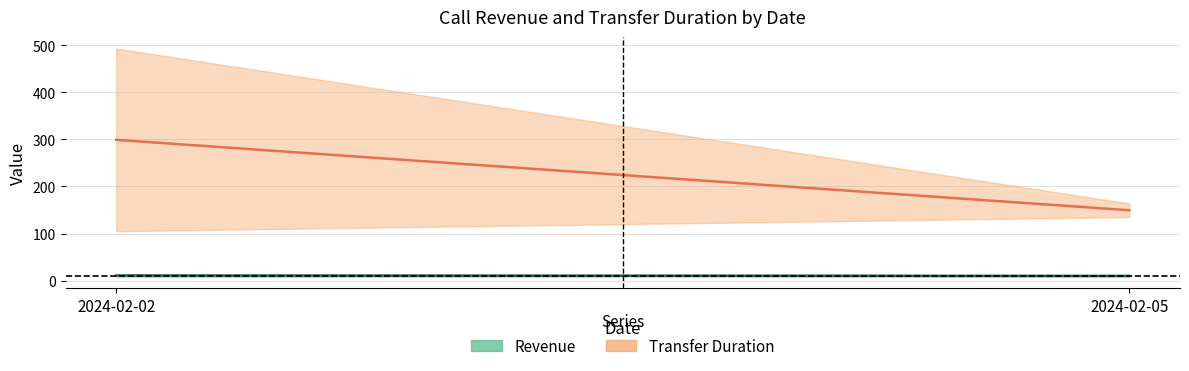

How many data points in Duration (mean) are less than 299?

1